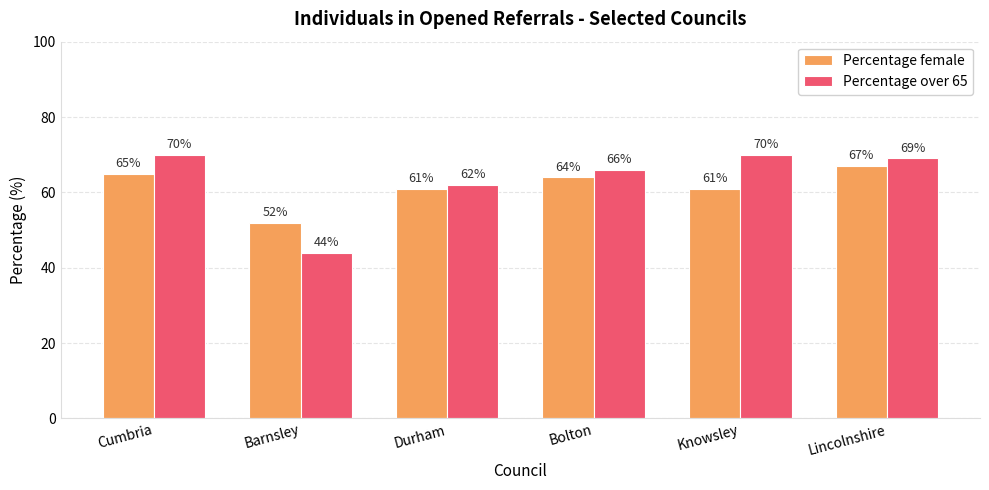

Which category has the highest value in the Percentage female series?

Lincolnshire